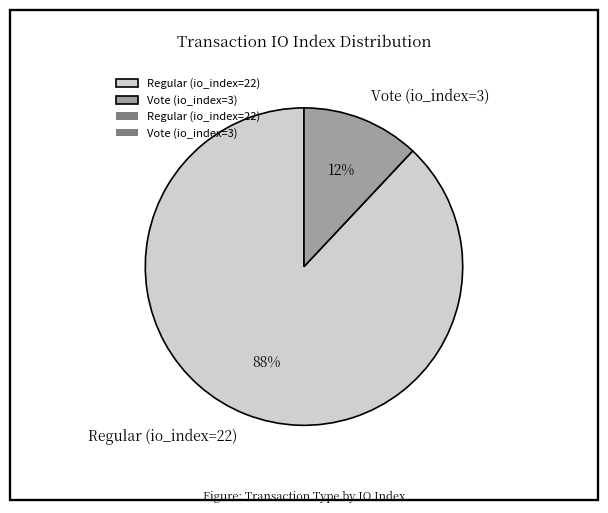

Do Vote (io_index=3) and Regular (io_index=22) together represent more than half of the pie?

Yes